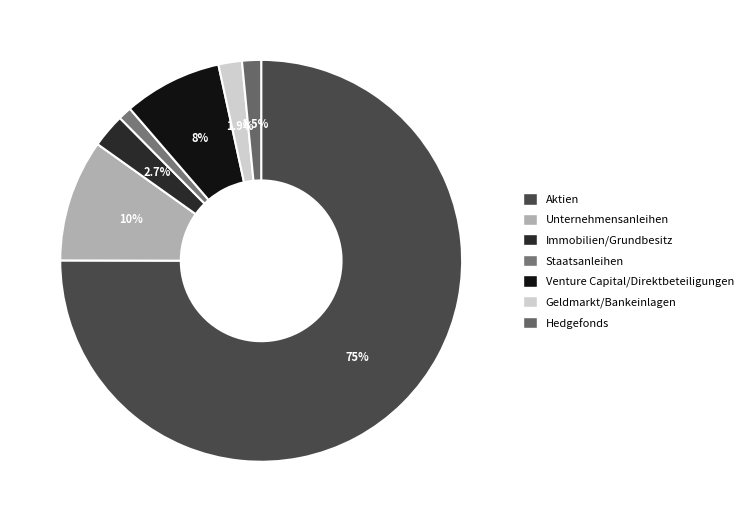

Which category accounts for the majority?

Aktien